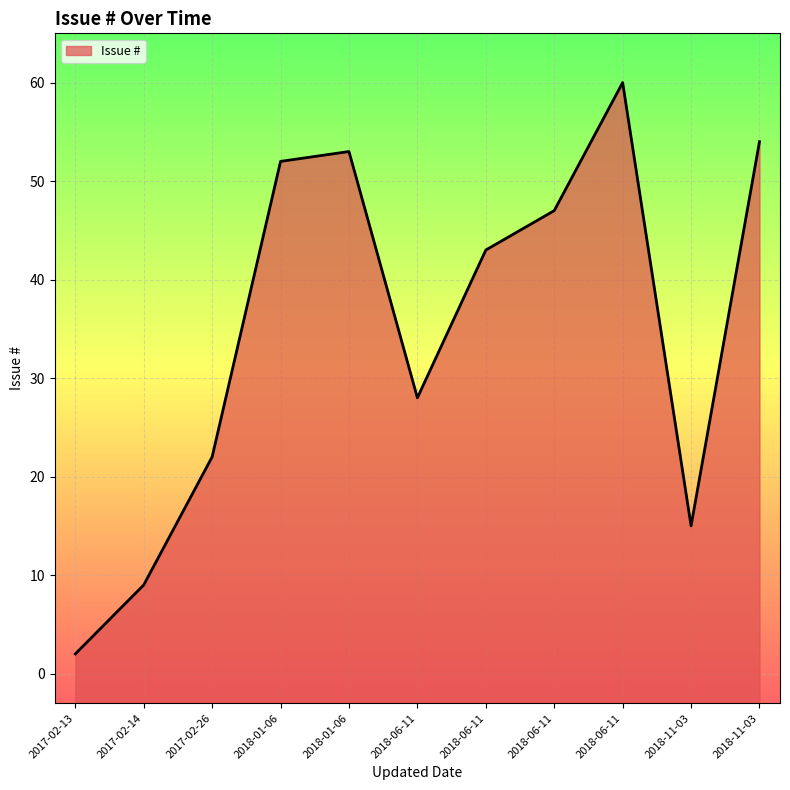

How many data points are above 43?

5